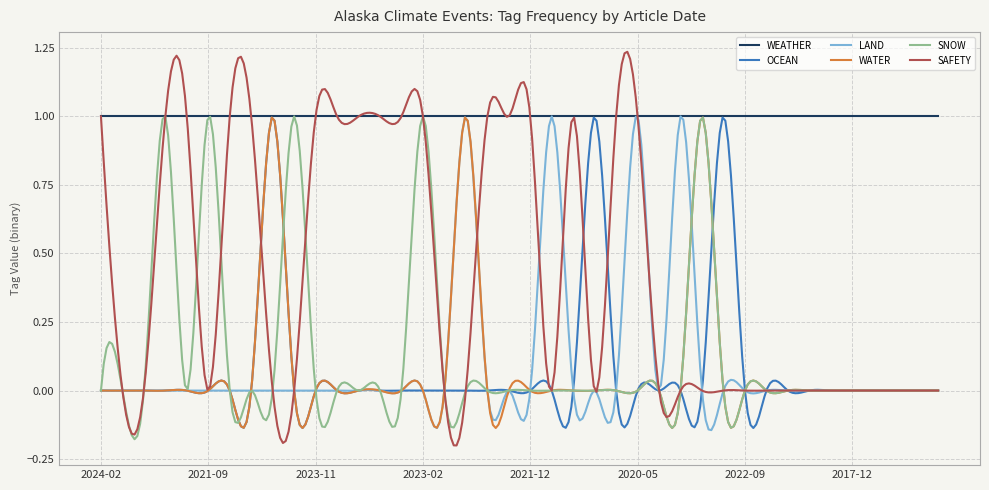

Which series has the largest total across all categories?

WEATHER